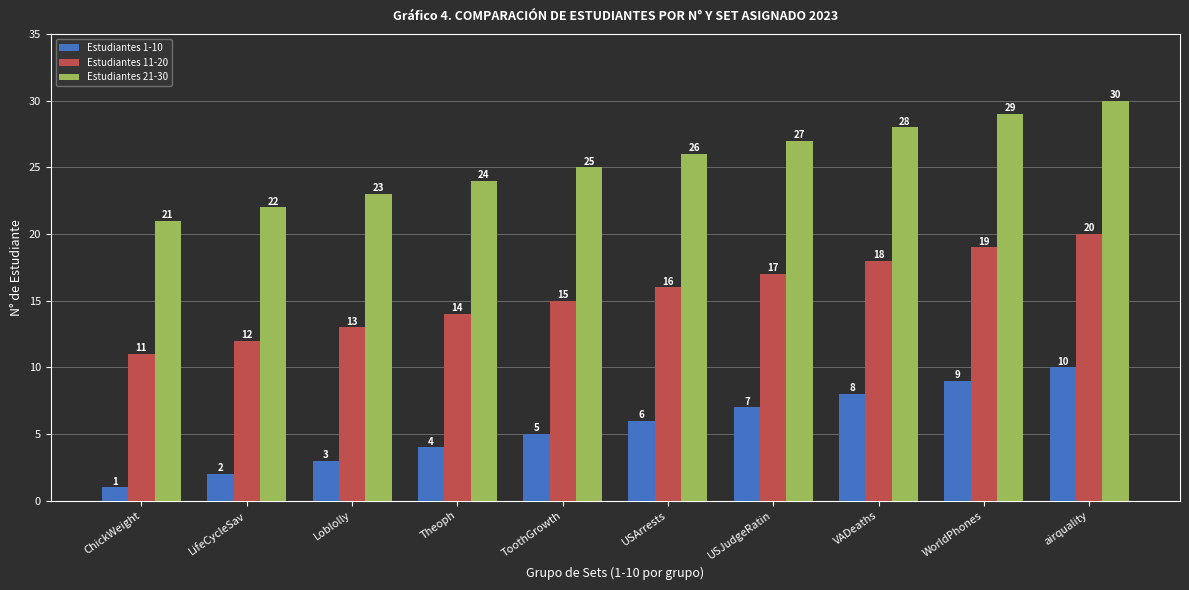

How many bars are there in total?

30